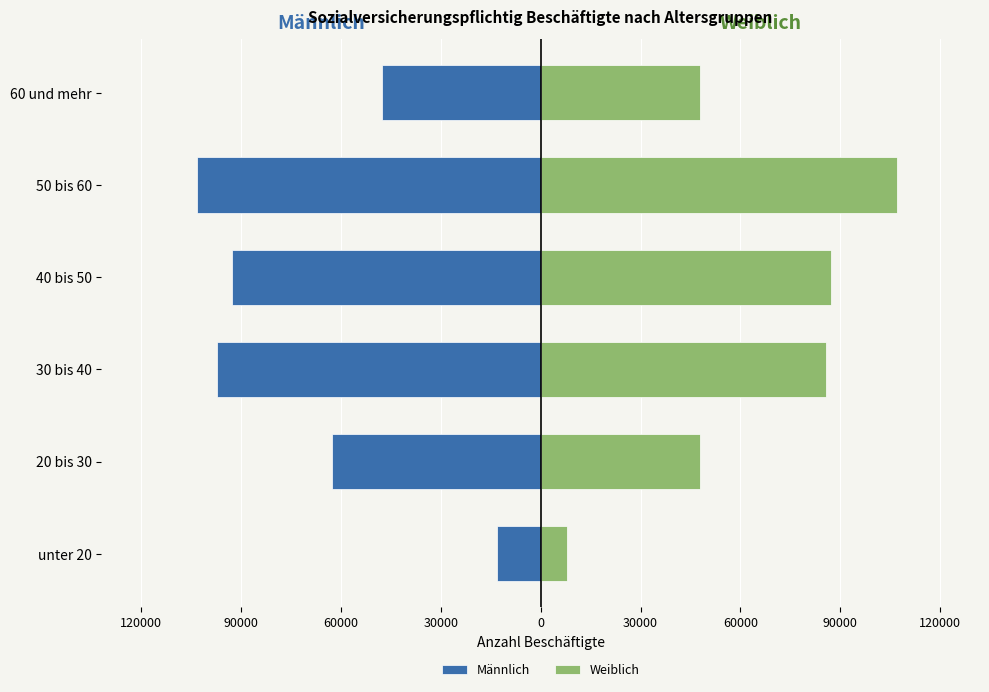

The value of Weiblich at 50 bis 60 is 187134. True or false?

False